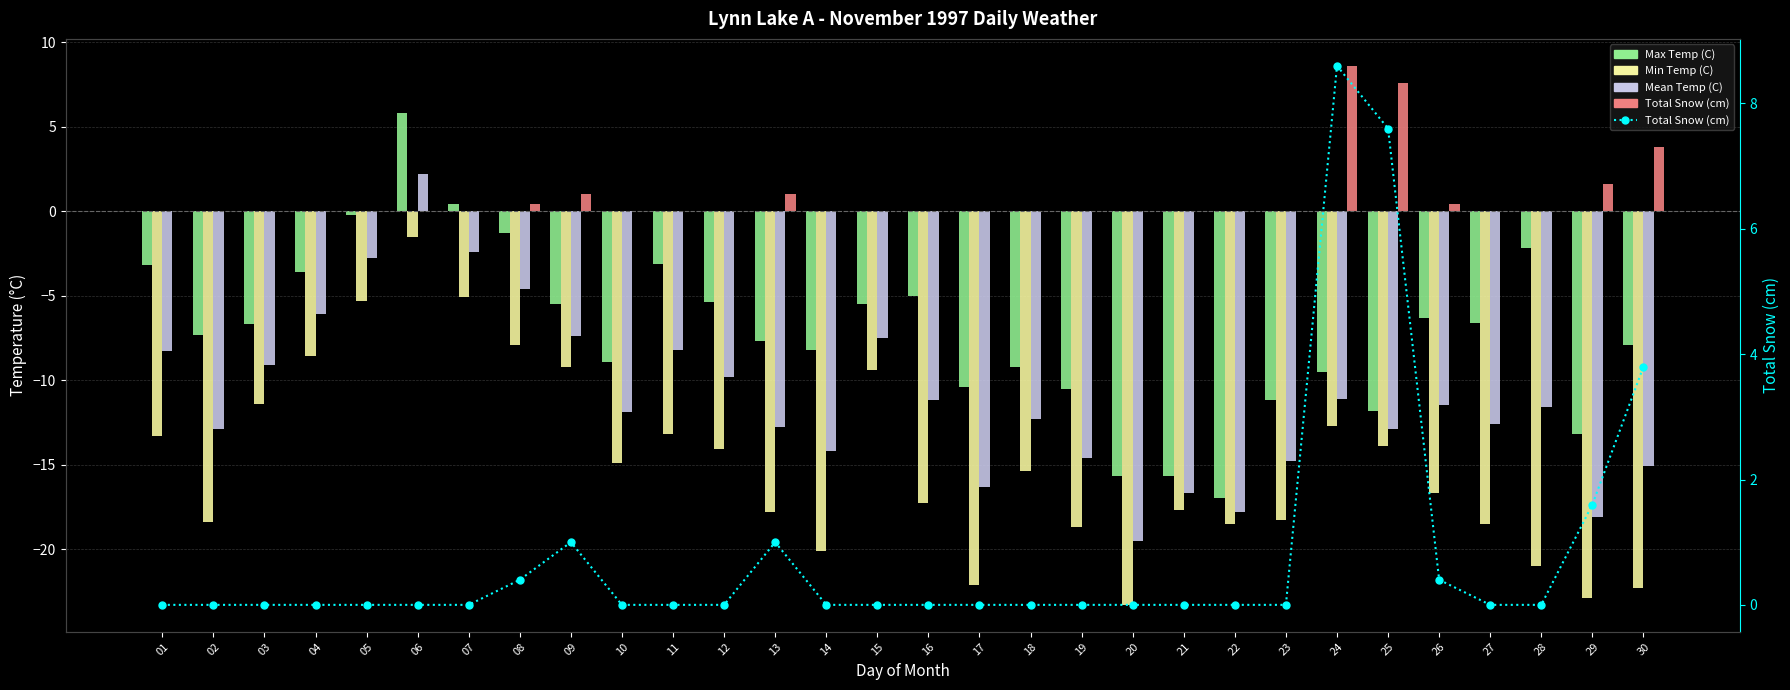

What is the difference between the maximum and minimum values in the Min Temp (C) series?

21.8